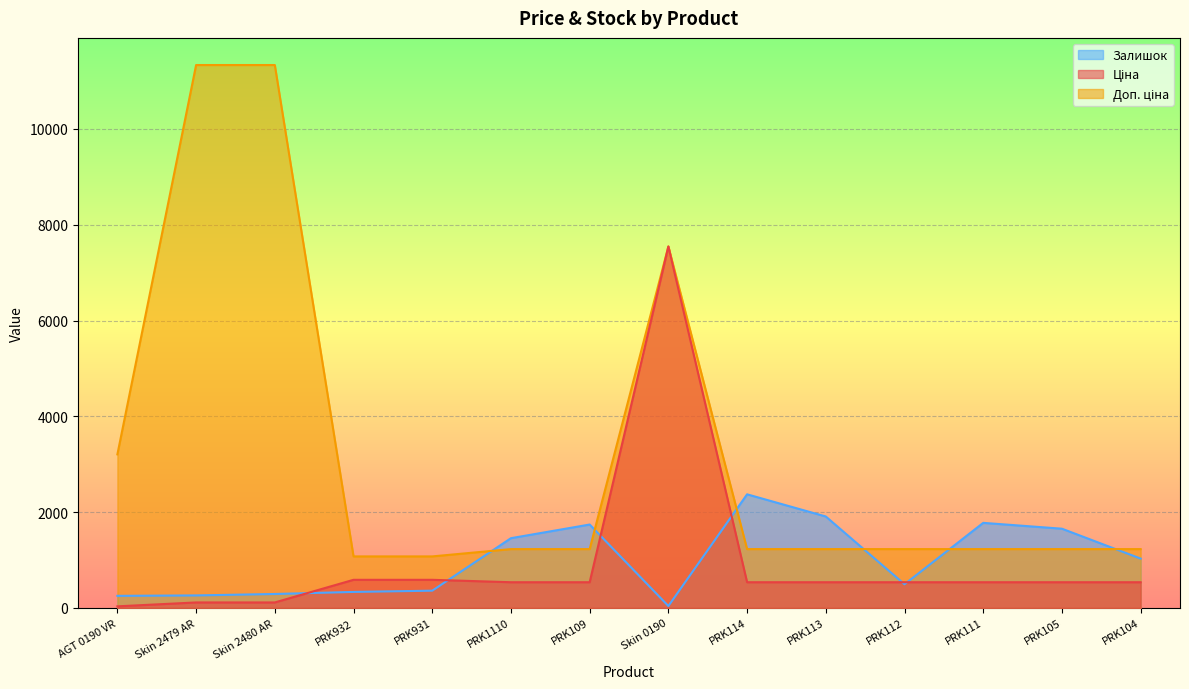

What position from the left is PRK113?

10